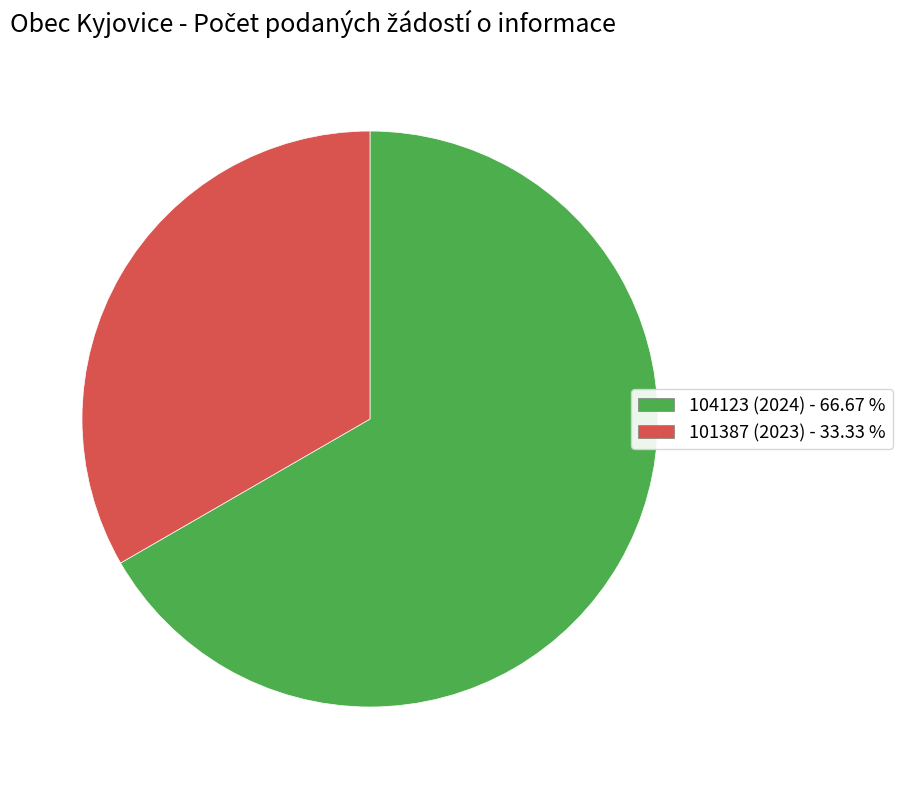

Which has a higher value, 104123 (2024) - 66.67 % or 101387 (2023) - 33.33 %?

104123 (2024) - 66.67 %